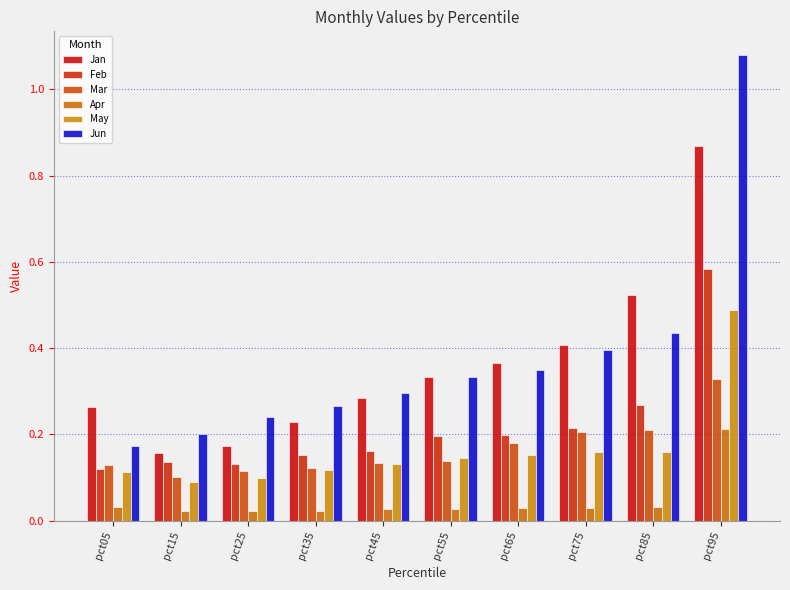

List the labels in order of Feb value, largest first.

pct95, pct85, pct75, pct65, pct55, pct45, pct35, pct15, pct25, pct05